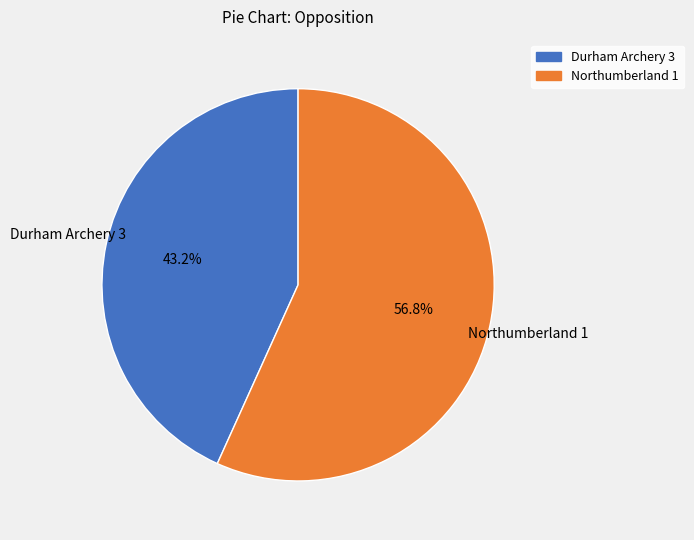

Which category has the smallest portion of the pie?

Durham Archery 3